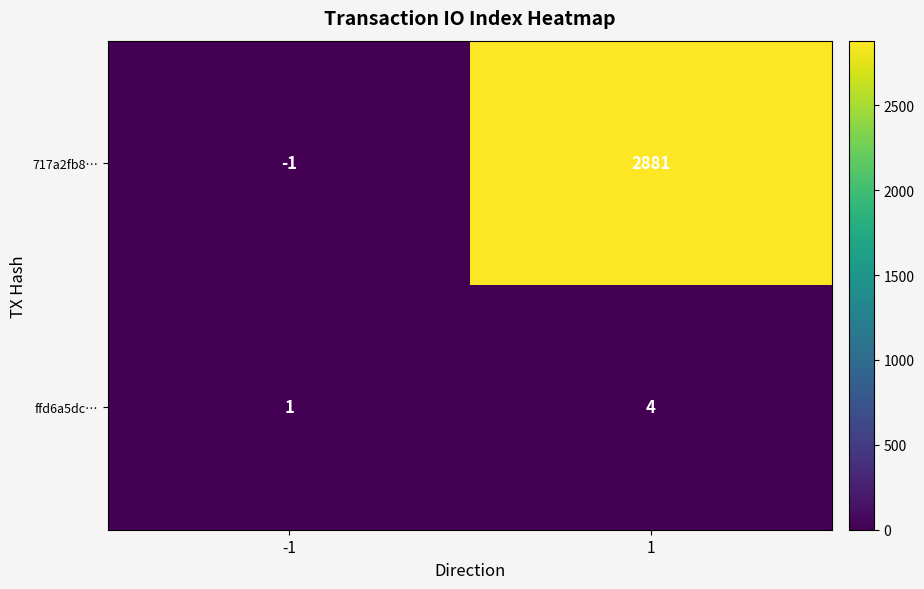

At -1, list the series in order from smallest to largest.

717a2fb8…, ffd6a5dc…